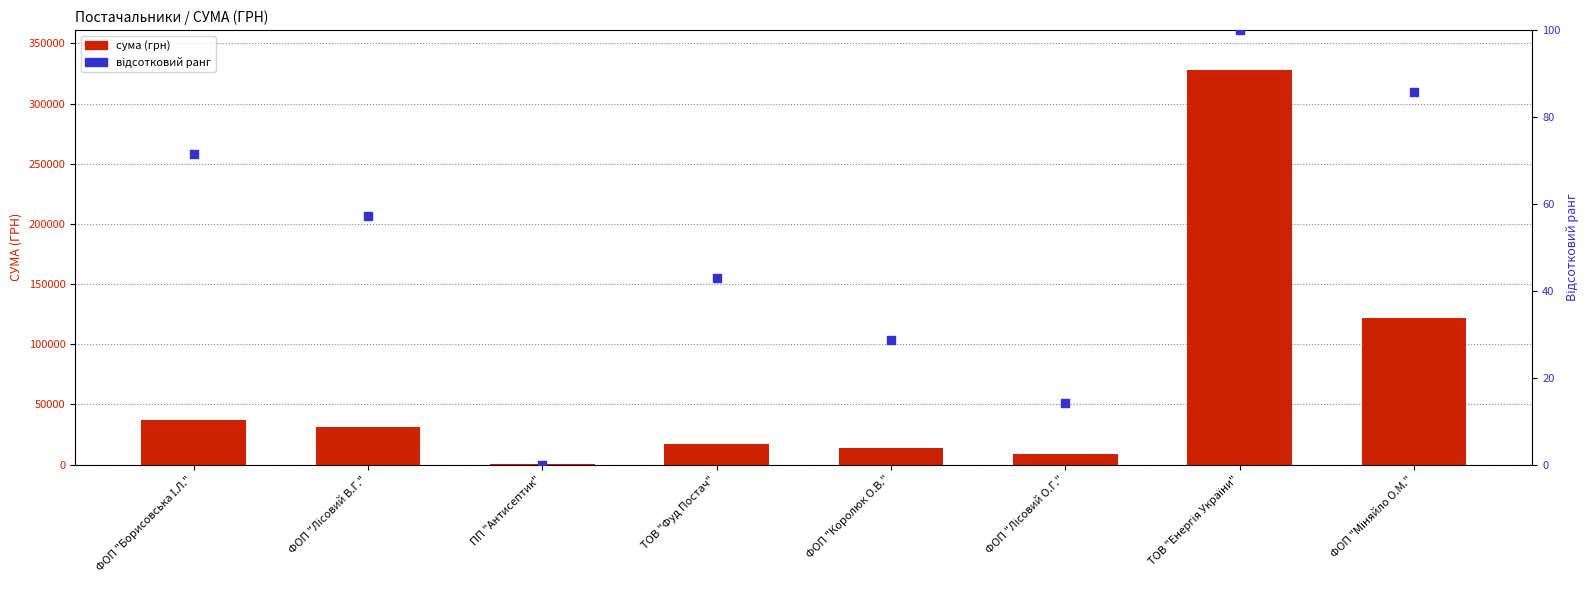

Which series contains the lowest Y value?

відсотковий ранг